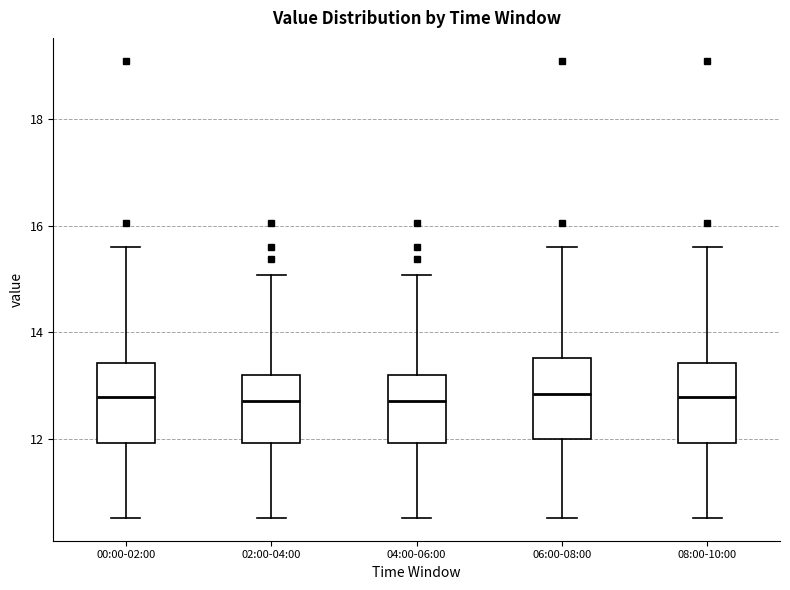

Reading left to right, transcribe this box plot: for each box, give where its median line is, the range the box spans, and where its two whiskers end, as read against the y-axis. The values are not printed on the chart, so give them approximately, as read against the axis.

00:00-02:00: median 12.8, box 12.0 to 13.4, whiskers 10.6 to 15.6
02:00-04:00: median 12.8, box 12.0 to 13.2, whiskers 10.6 to 15.0
04:00-06:00: median 12.8, box 12.0 to 13.2, whiskers 10.6 to 15.0
06:00-08:00: median 12.8, box 12.0 to 13.6, whiskers 10.6 to 15.6
08:00-10:00: median 12.8, box 12.0 to 13.4, whiskers 10.6 to 15.6